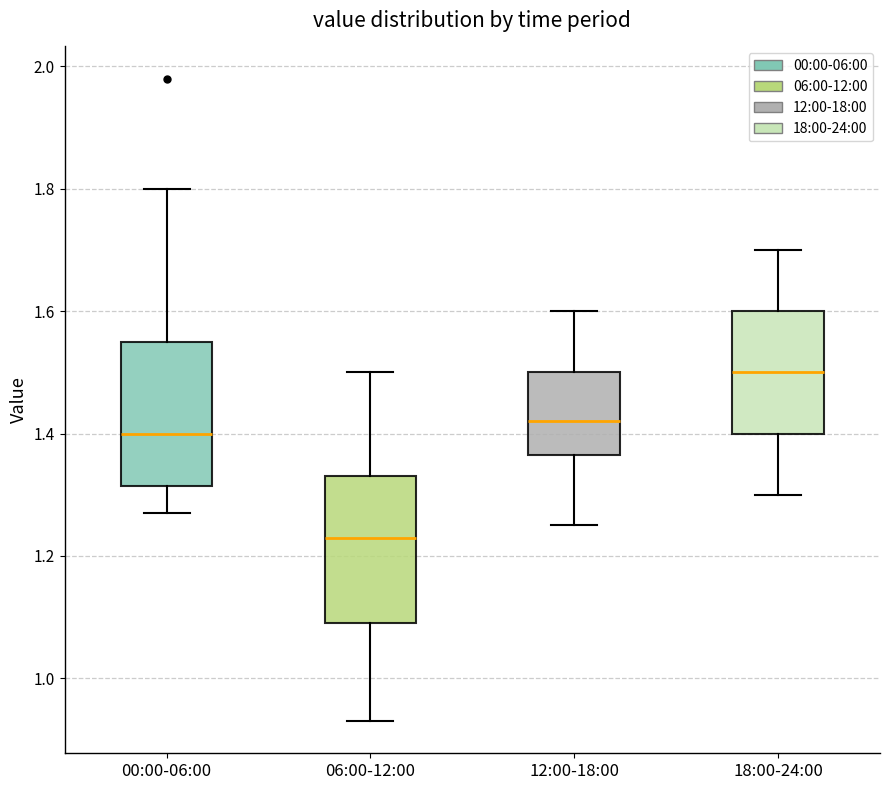

Reading left to right, transcribe this box plot: for each box, give where its median line is, the range the box spans, and where its two whiskers end, as read against the y-axis. The values are not printed on the chart, so give them approximately, as read against the axis.

00:00-06:00: median 1.40, box 1.32 to 1.56, whiskers 1.28 to 1.80
06:00-12:00: median 1.24, box 1.10 to 1.34, whiskers 0.94 to 1.50
12:00-18:00: median 1.42, box 1.36 to 1.50, whiskers 1.26 to 1.60
18:00-24:00: median 1.50, box 1.40 to 1.60, whiskers 1.30 to 1.70